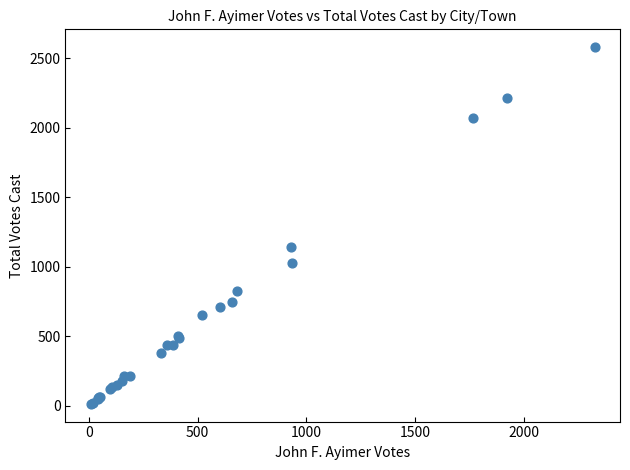

What Y value in the scatter plot is closest to 1295?

1138